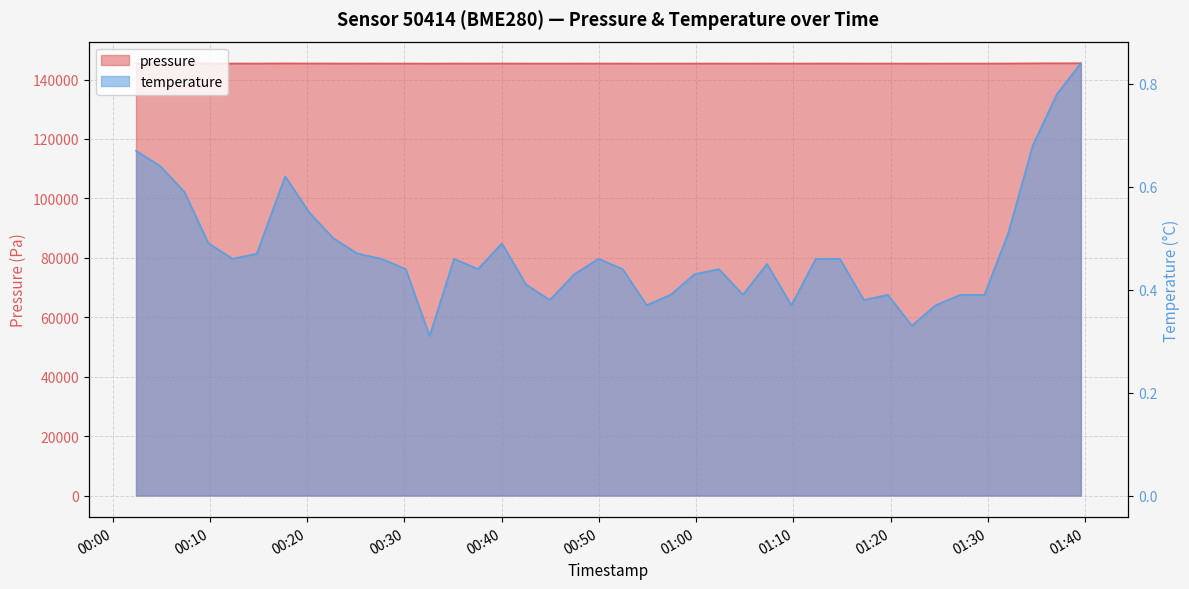

What value does the temperature series have at 00:00?

0.7